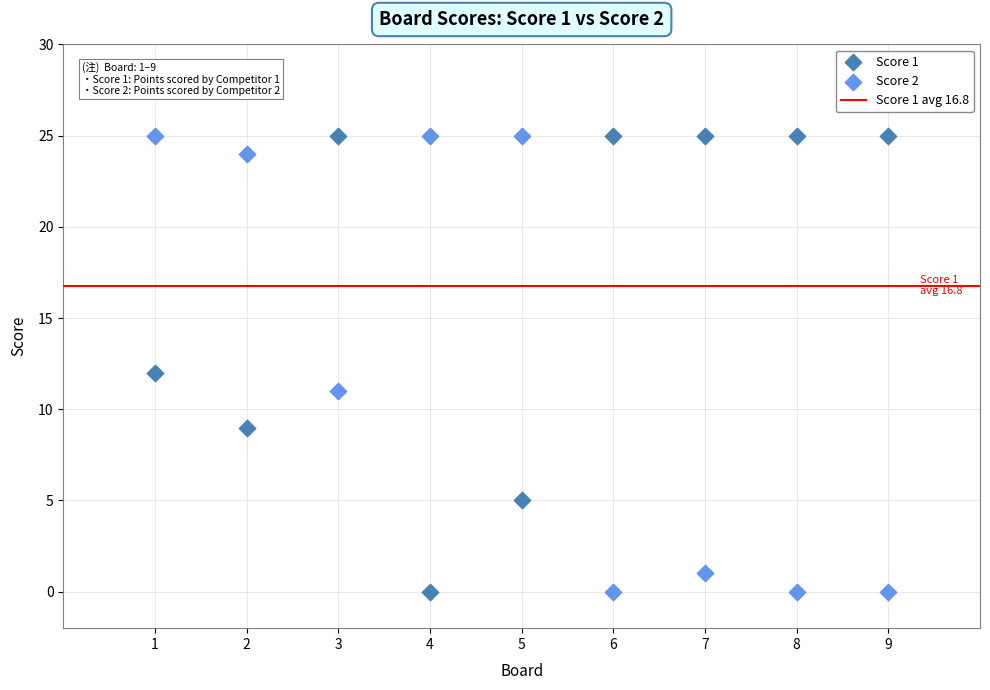

What is the X range (max minus min) for the scatter plot?

8